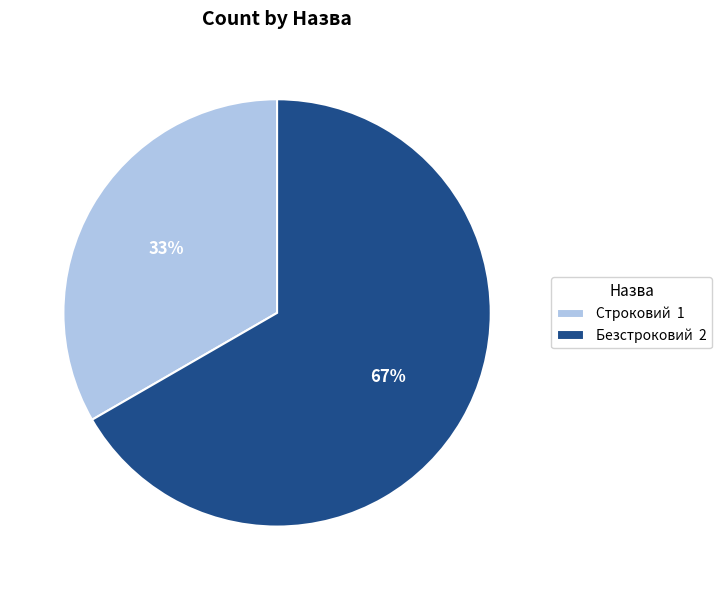

What percentage is the Безстроковий slice, to the nearest percent?

67%